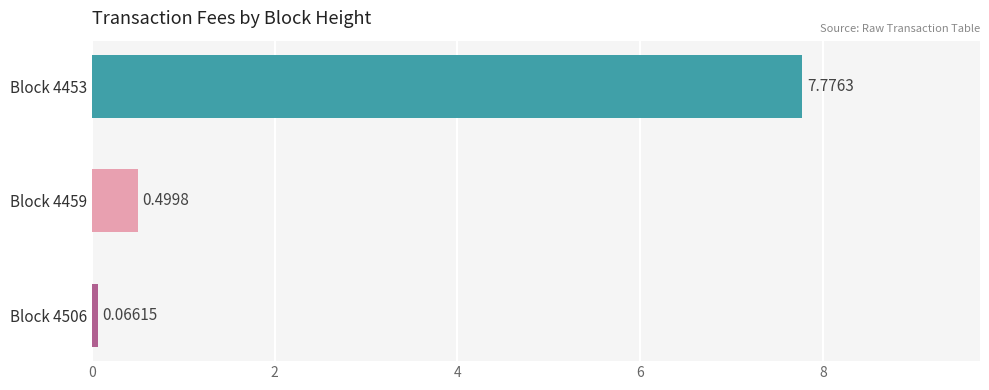

What is the difference between the maximum and minimum values?

7.7